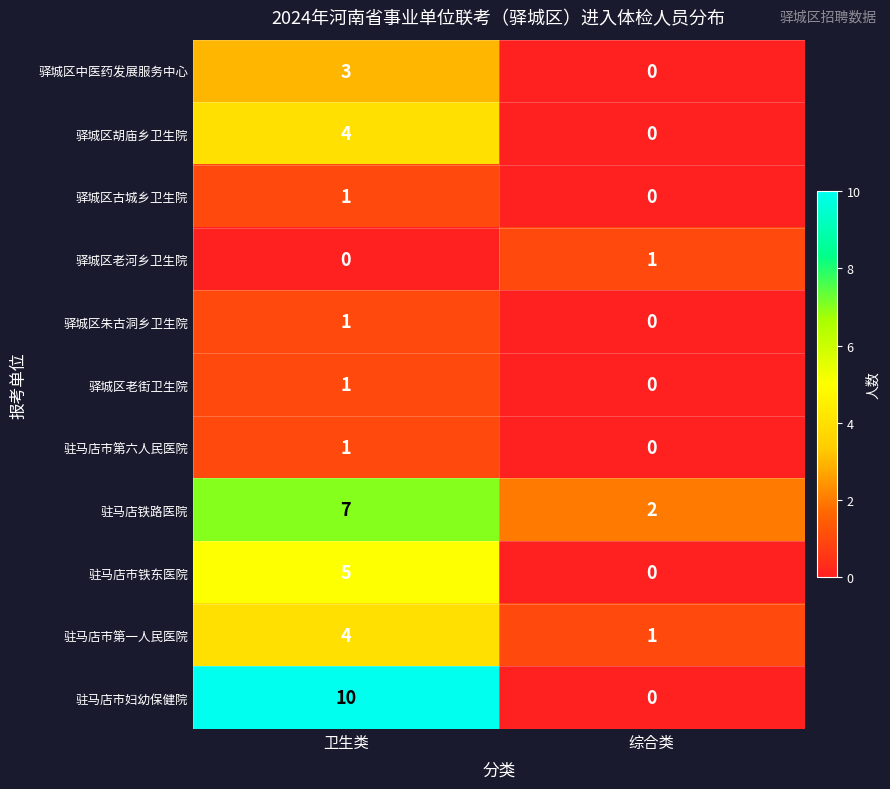

At which label is 驻马店市第一人民医院 closest to 2?

综合类